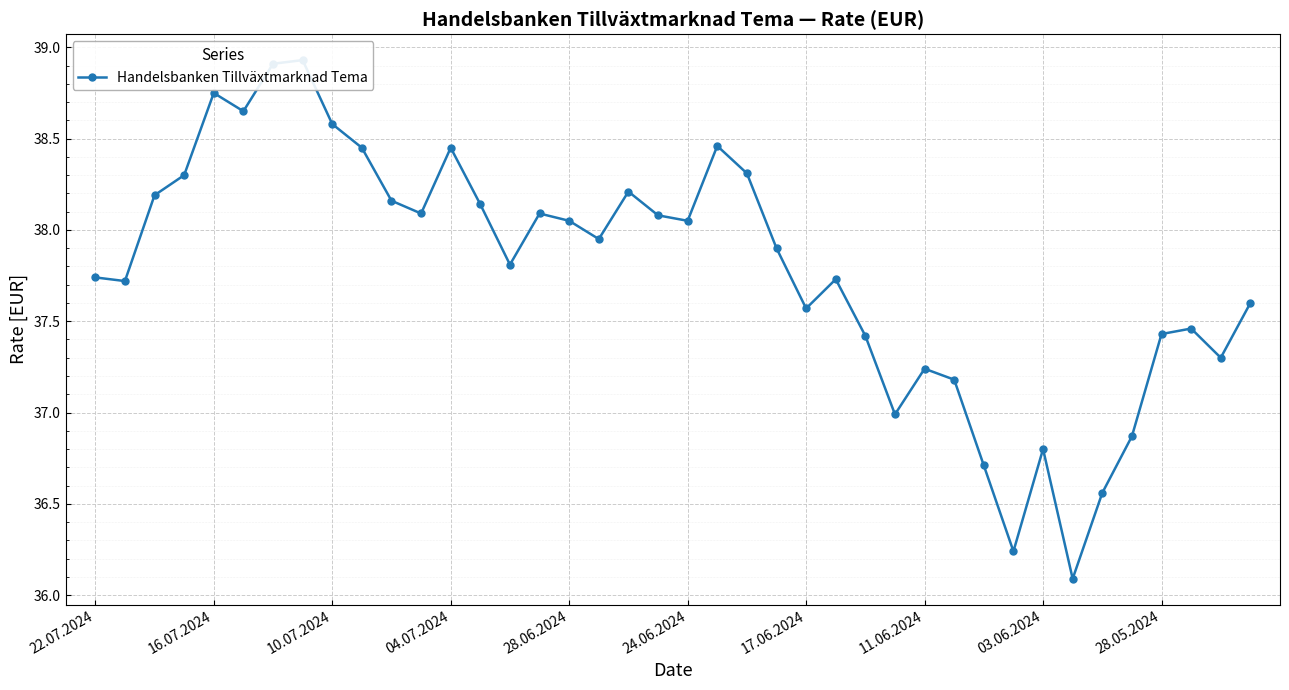

What is the sum of all values?

1511.2